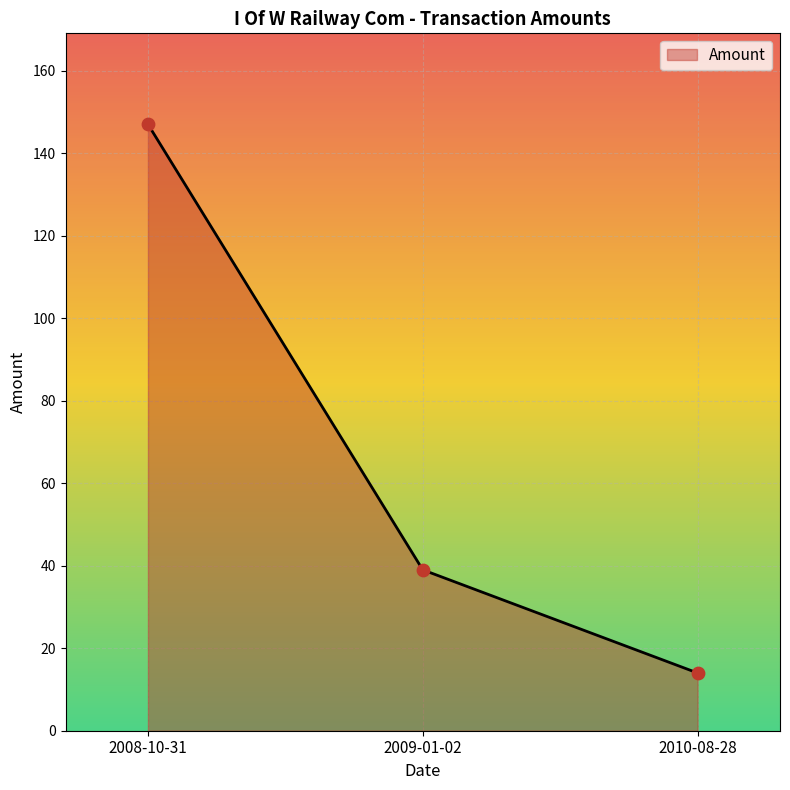

Between 2010-08-28 and 2009-01-02, which is larger?

2009-01-02